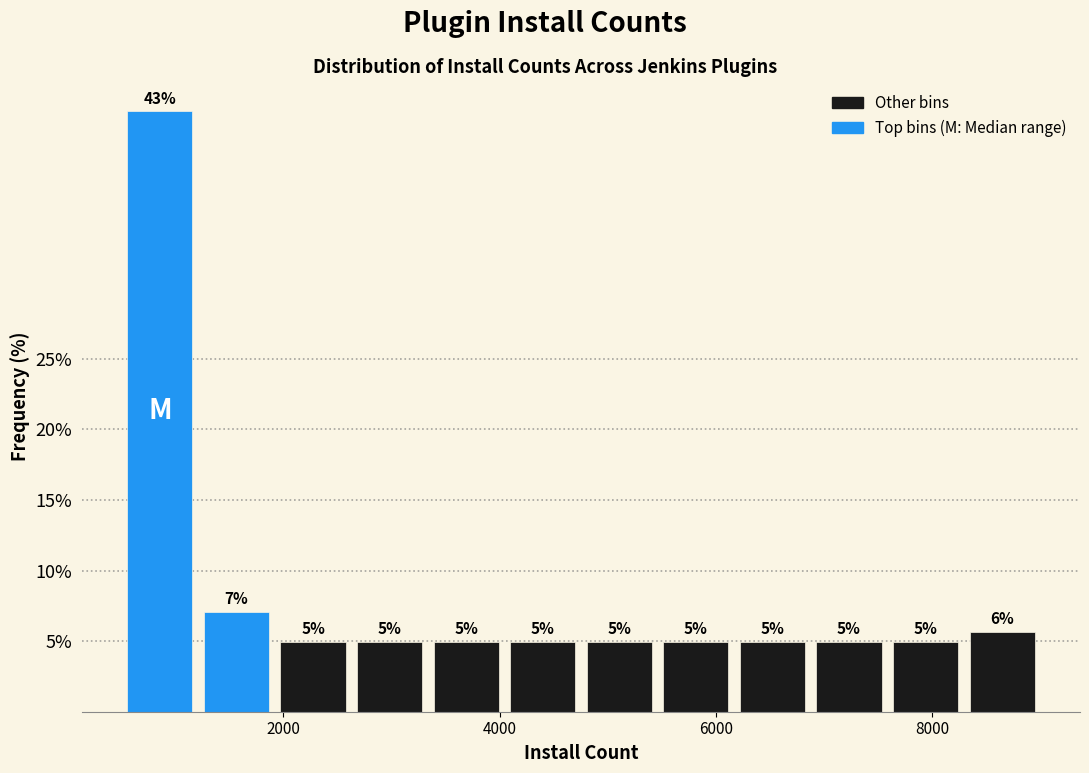

Around what value on the x-axis is the tallest bar? Give the approximate position of its centre, as read against the axis.

800